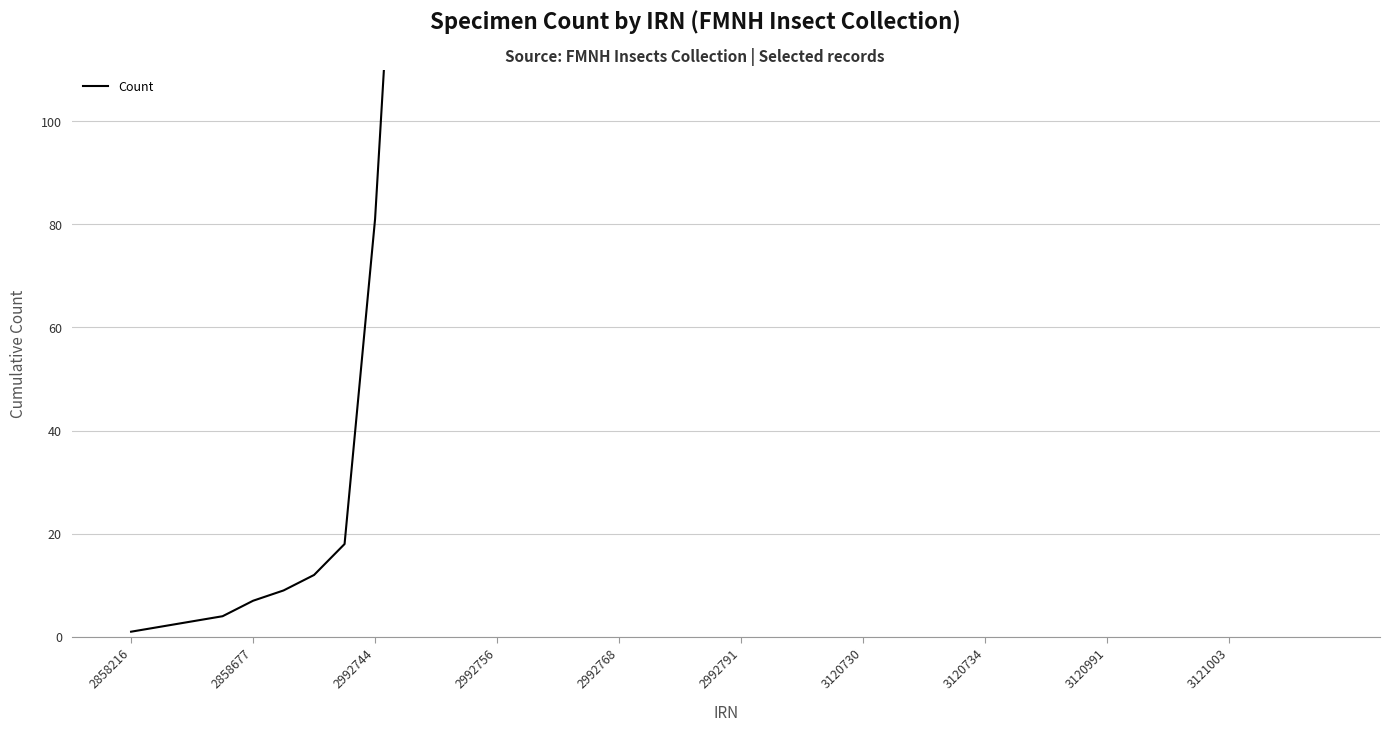

What is the label of the 32nd point from the right?

2992744